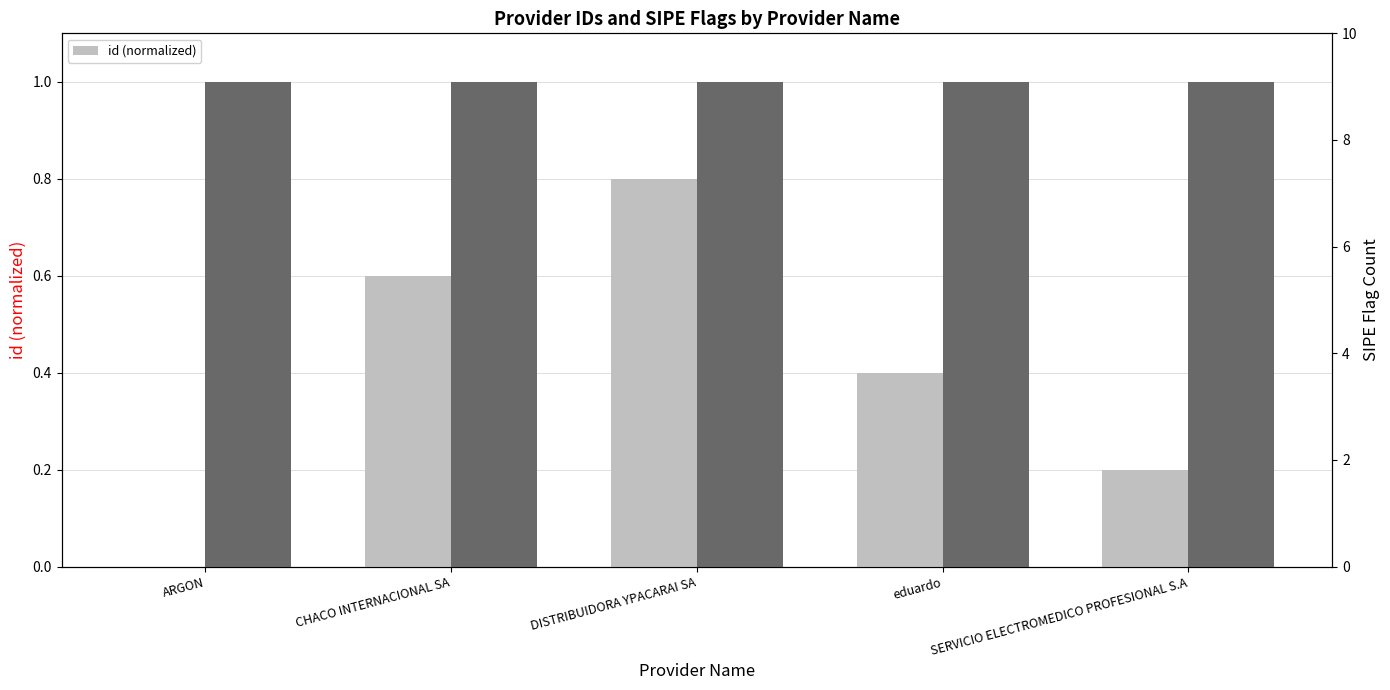

What position from the left is eduardo?

4